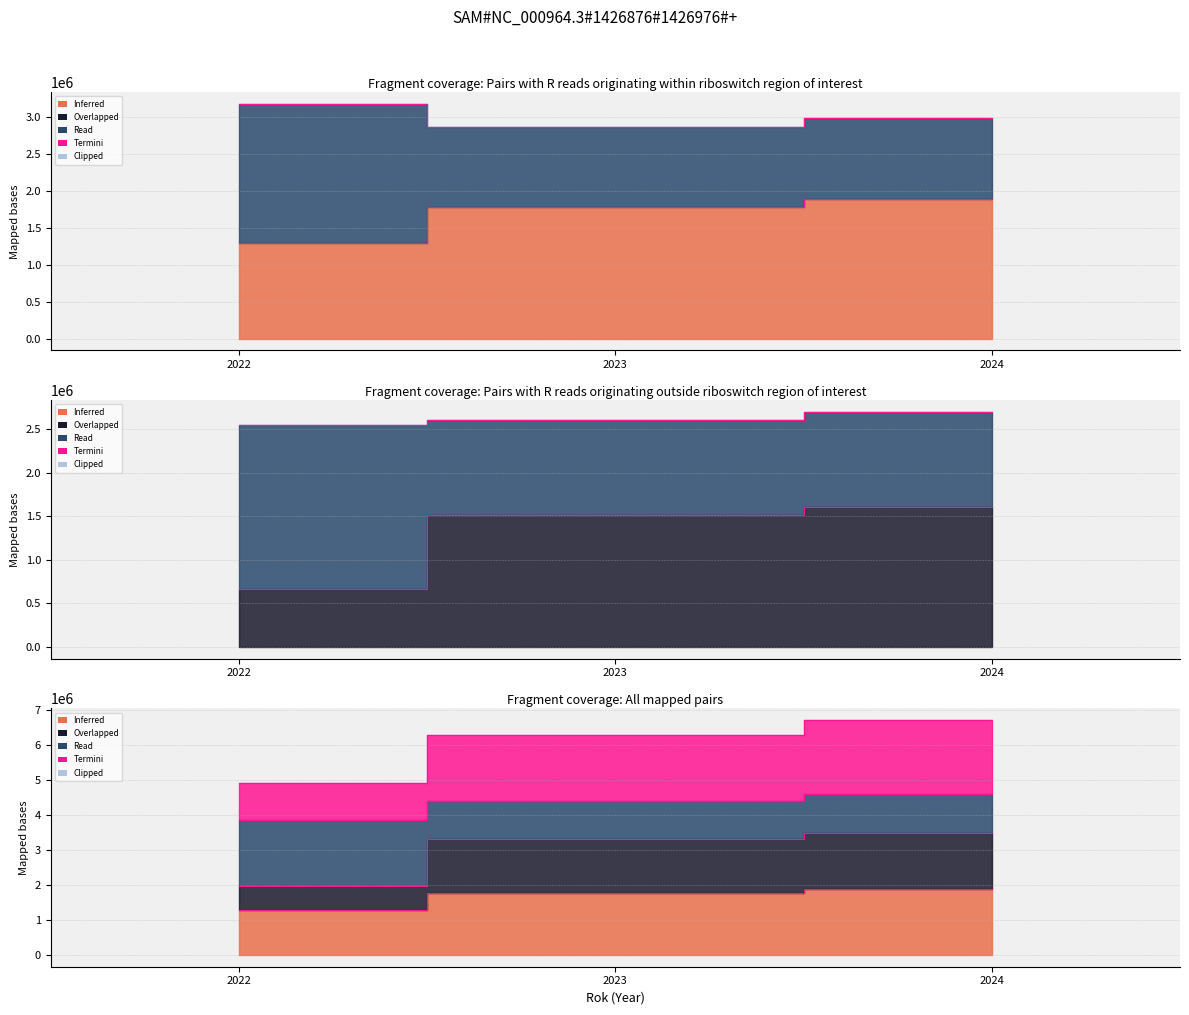

The value of Náměstek/náměstkyně 1 - Plat at 2022 is 1954626. True or false?

True